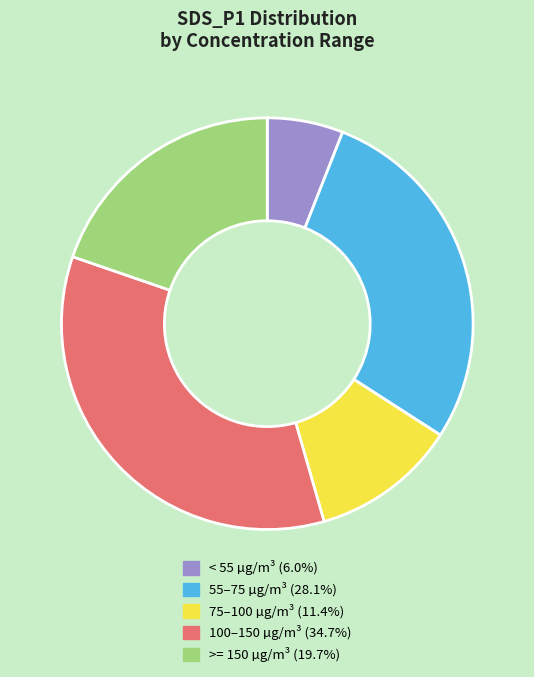

Does any single category account for the majority?

No